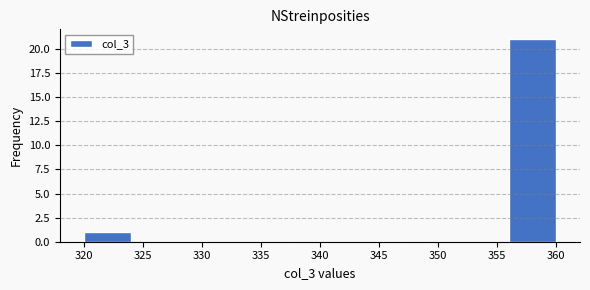

Over which range of the x-axis is the bar tallest?

356 to 360